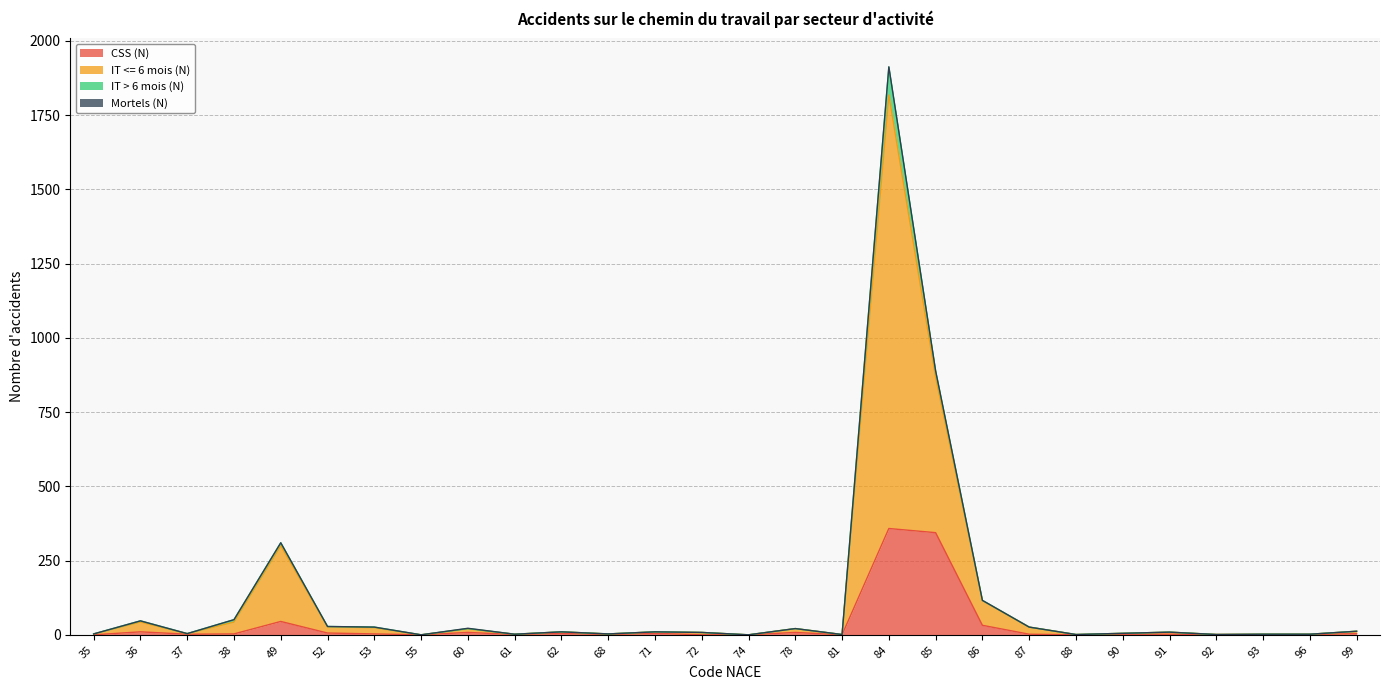

Between 35 and 88, which series saw the biggest shift?

IT <= 6 mois (N)